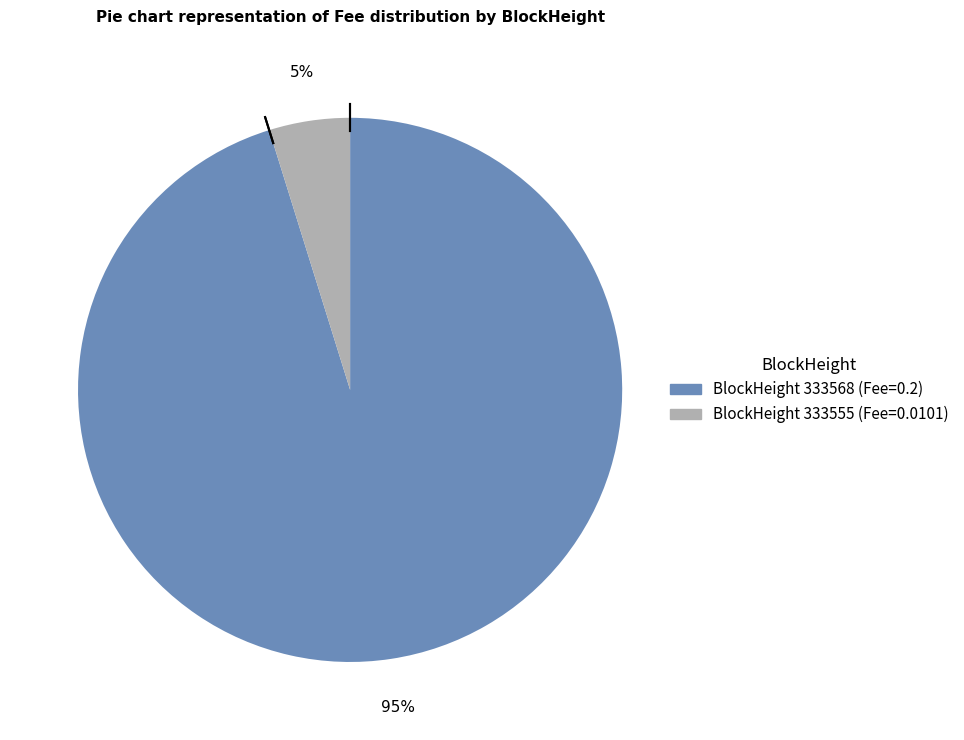

To the nearest percent, what is the average slice percentage?

50%